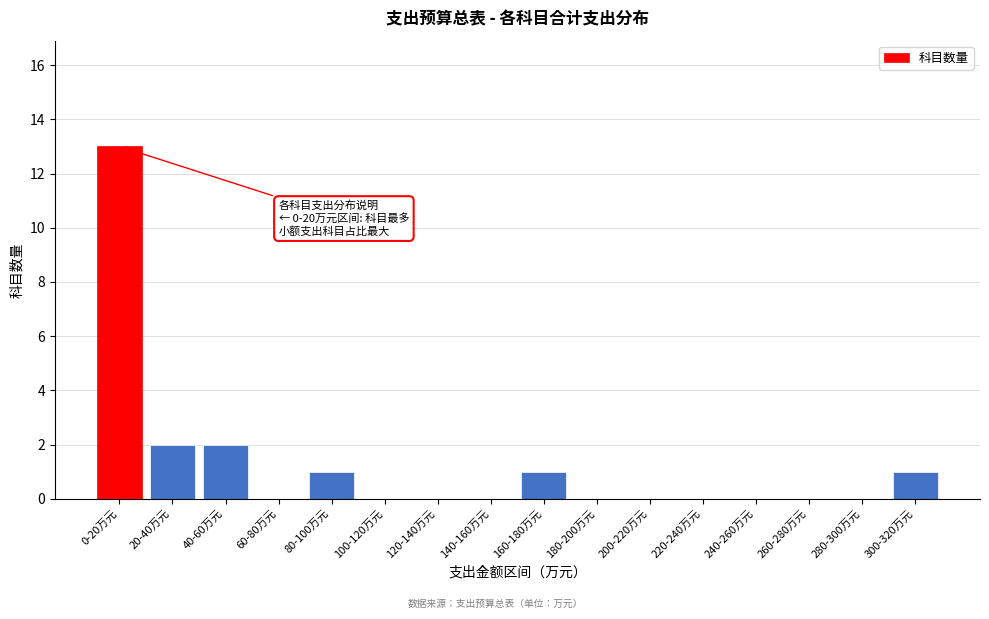

Reading left to right, extract all data points from this chart.

0-20万元=13	20-40万元=2	40-60万元=2	60-80万元=0	80-100万元=1	100-120万元=0	120-140万元=0	140-160万元=0	160-180万元=1	180-200万元=0	200-220万元=0	220-240万元=0	240-260万元=0	260-280万元=0	280-300万元=0	300-320万元=1